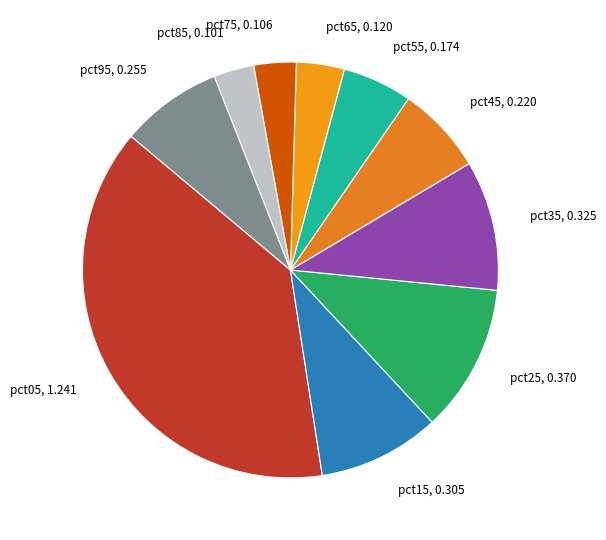

Do pct15, 0.305 and pct65, 0.120 together represent more than half of the pie?

No